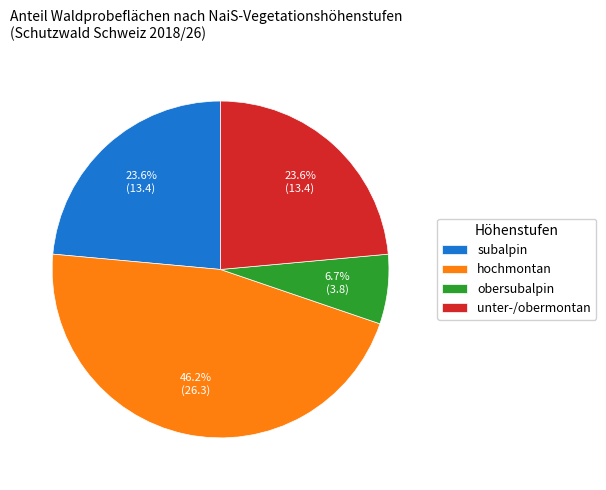

To the nearest percent, what is the combined percentage of hochmontan and subalpin?

70%